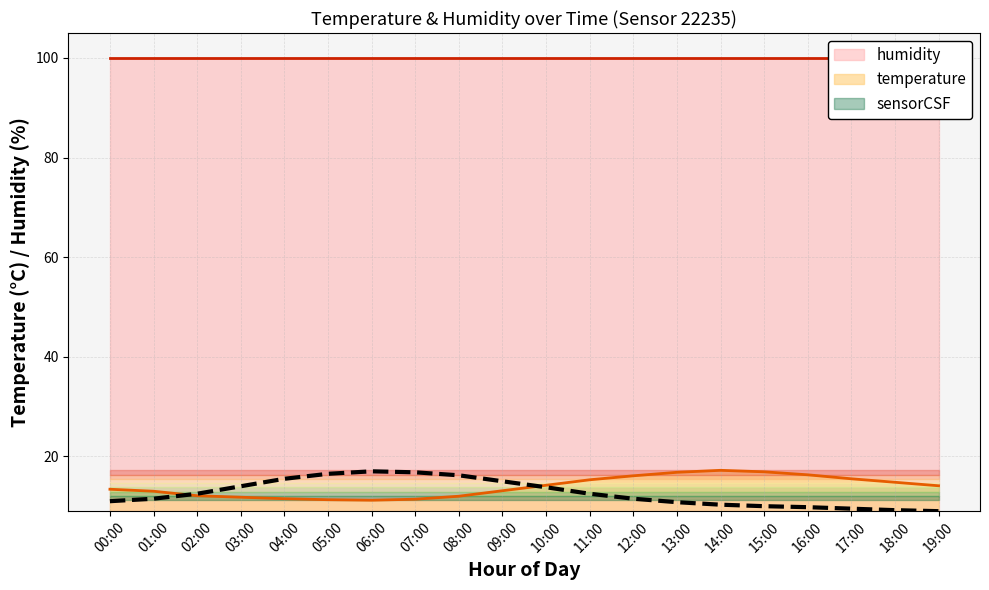

Which category has the lowest value across all series?

19:00